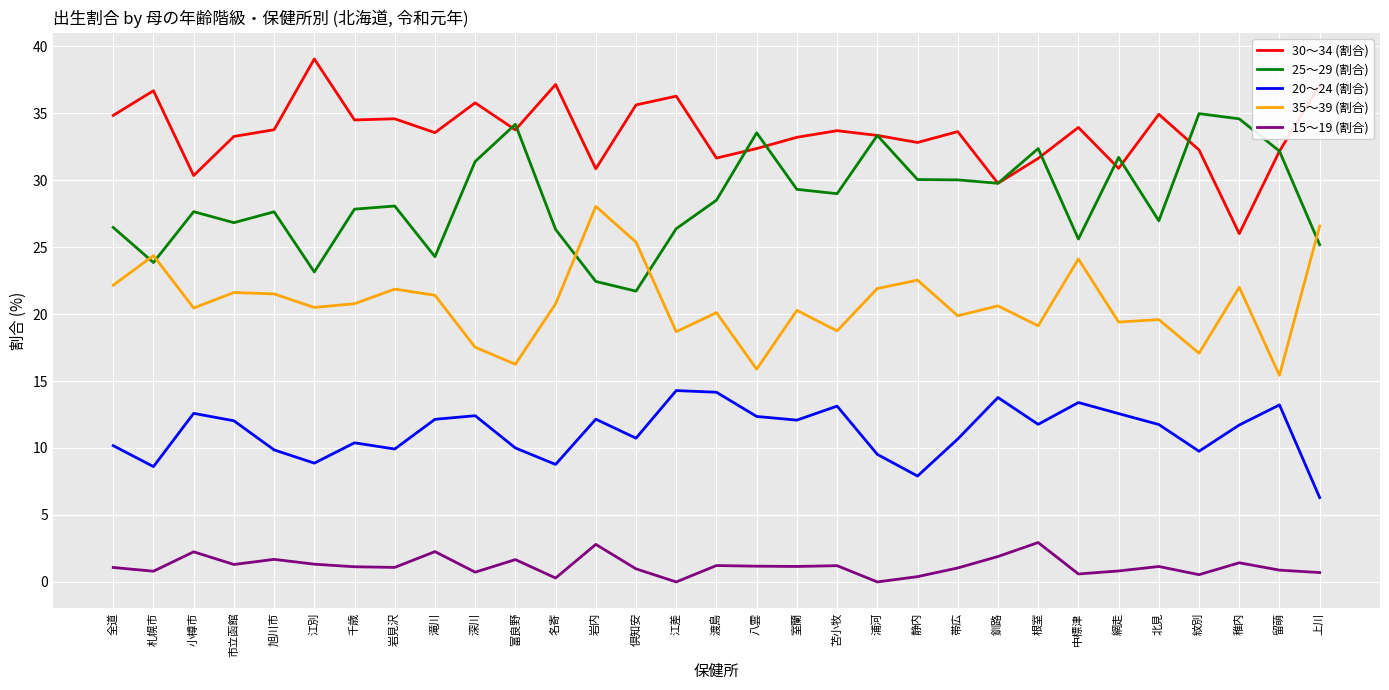

True or false: 30～34 (割合) has more than 1 interior local peaks.

True